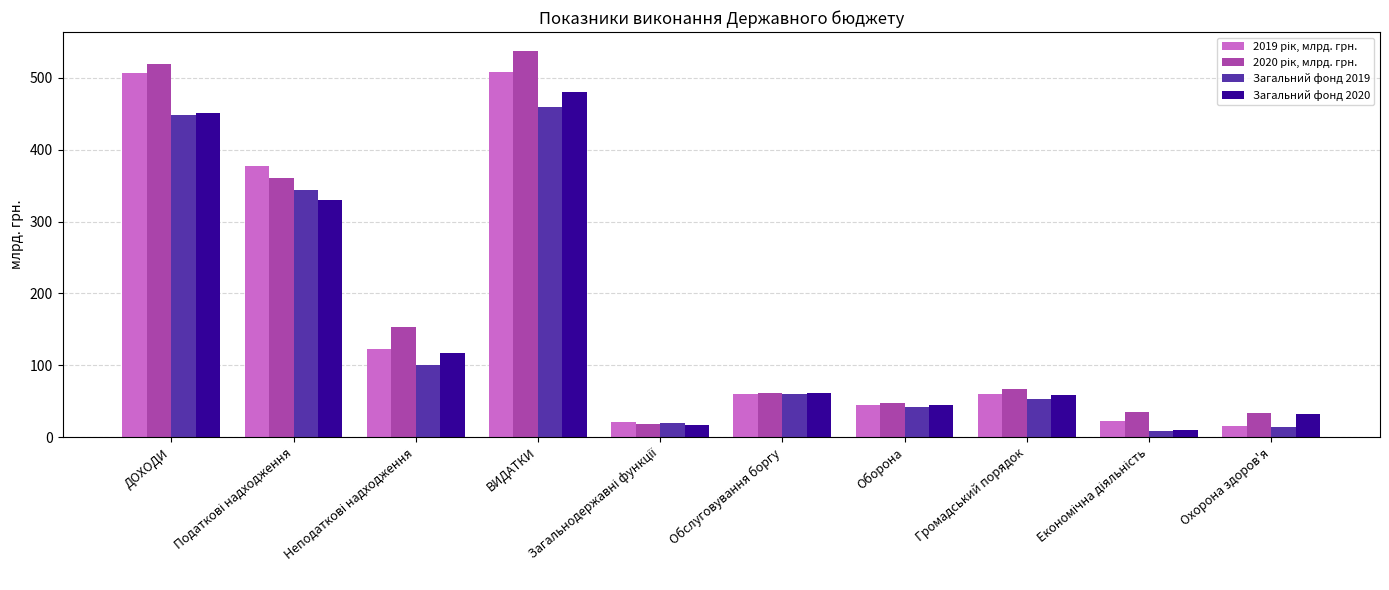

What is the label of the 3rd bar from the right?

Громадський порядок